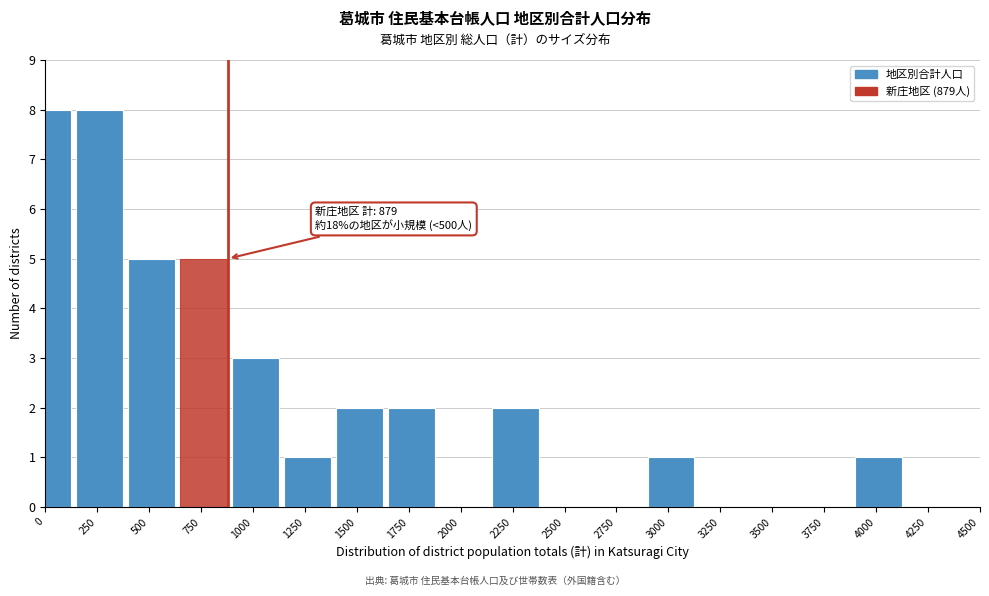

Reading left to right, extract all data points from this chart.

0=8	250=8	500=5	750=5	1000=3	1250=1	1500=2	1750=2	2000=0	2250=2	2500=0	2750=0	3000=1	3250=0	3500=0	3750=0	4000=1	4250=0